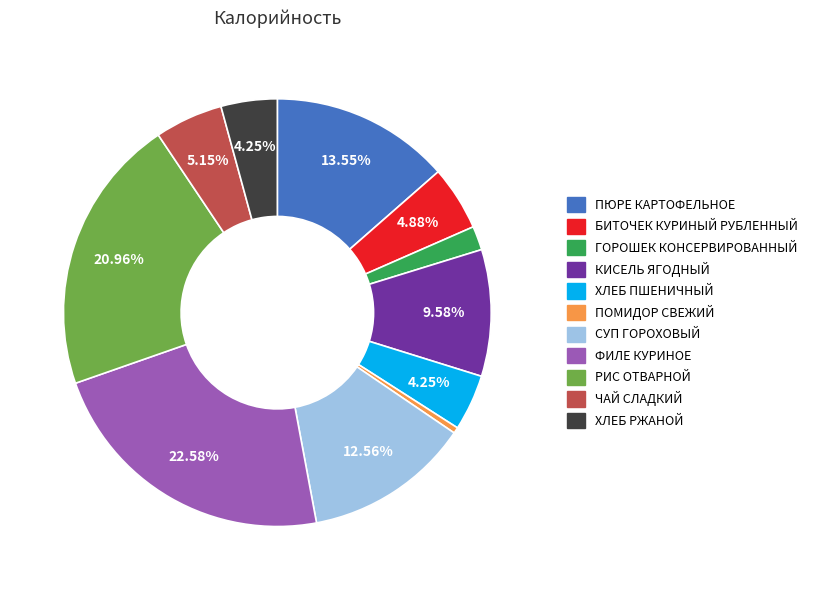

Between ПОМИДОР СВЕЖИЙ and РИС ОТВАРНОЙ, which is larger?

РИС ОТВАРНОЙ